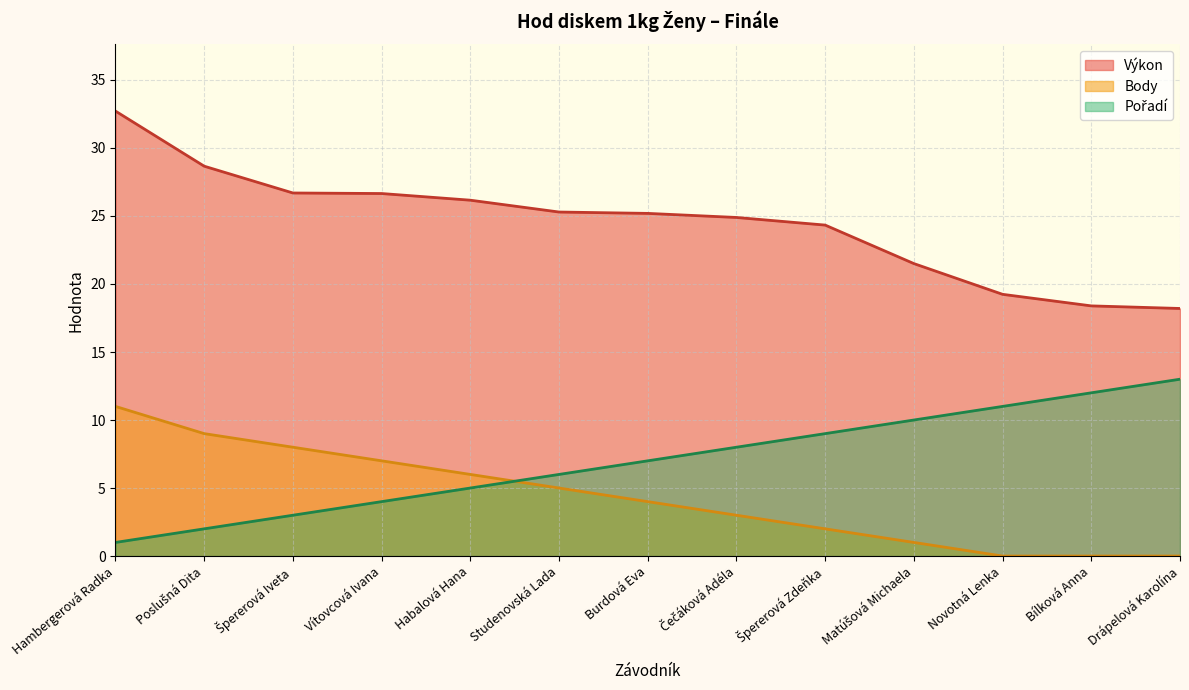

Rank the series at Špererová Iveta from lowest to highest value.

Pořadí, Body, Výkon